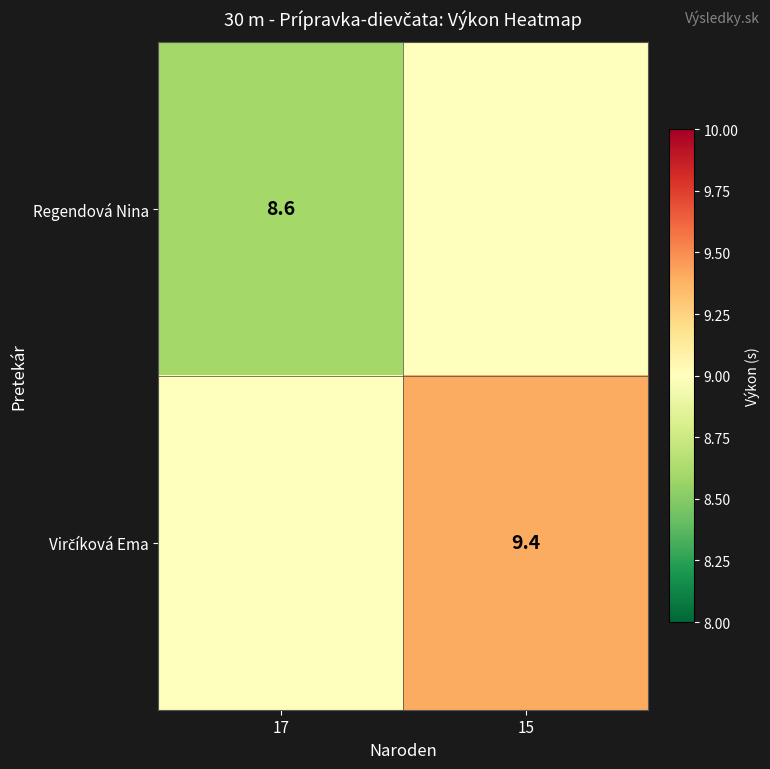

Between 17 and 15, which is larger?

15